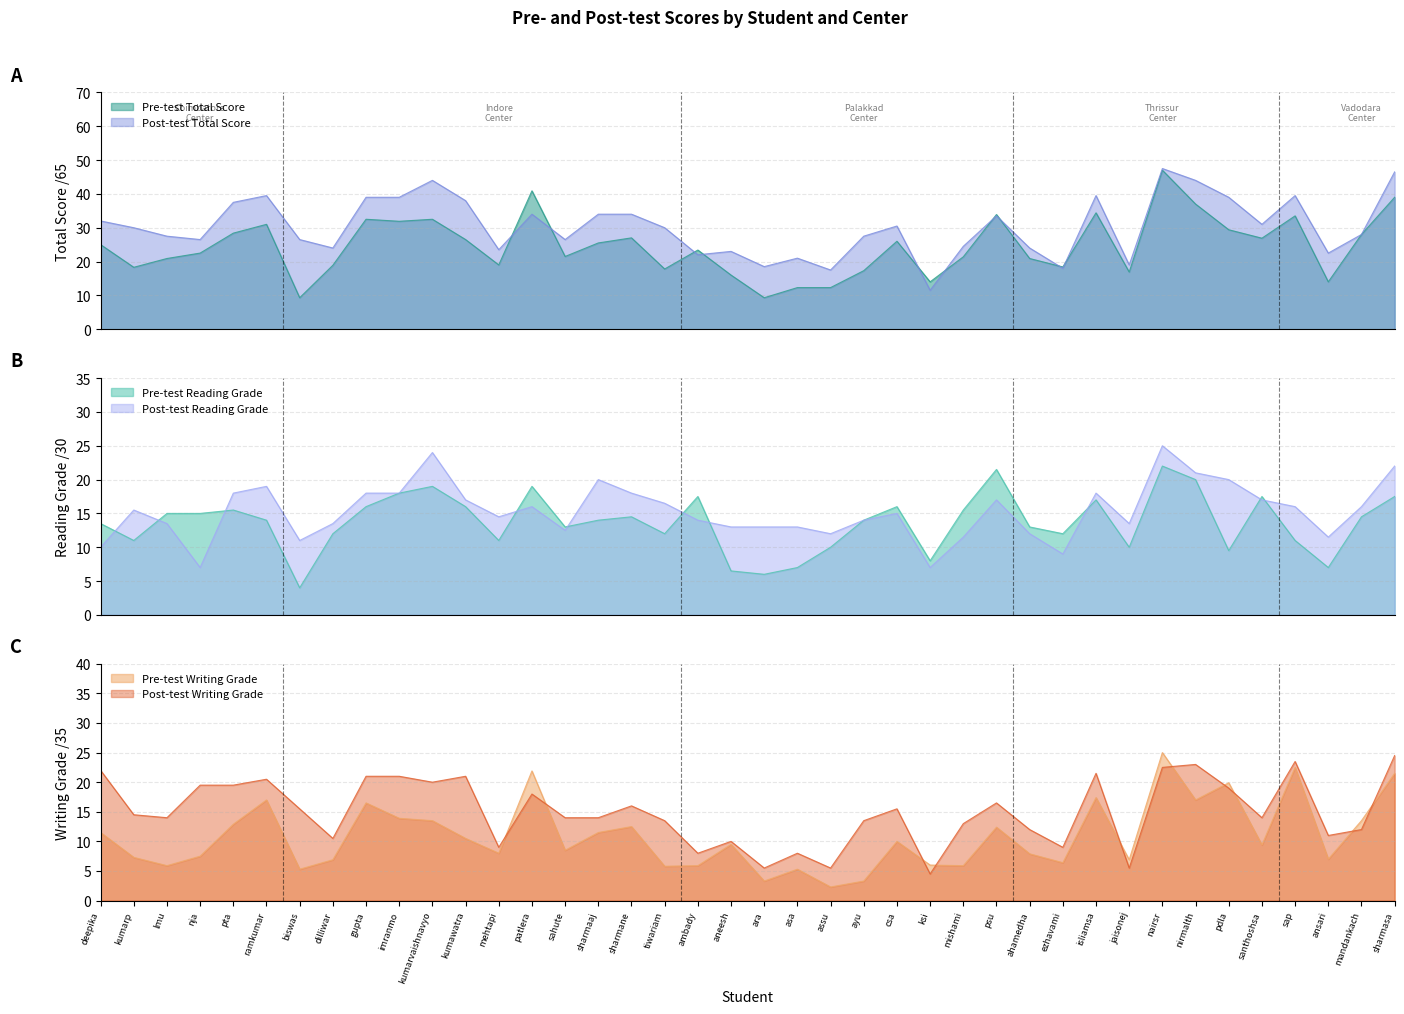

How many interior local valleys does the Post-test Reading Grade series have?

9